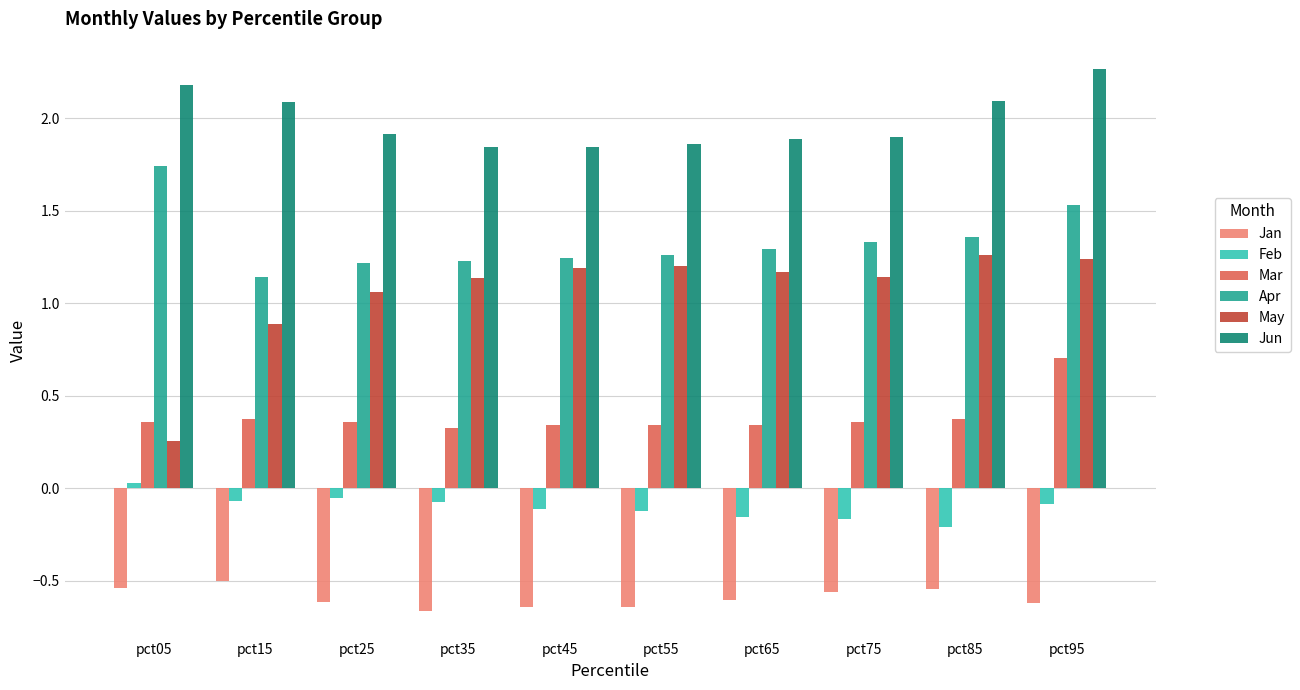

The value of May at pct75 is 0.7. True or false?

False